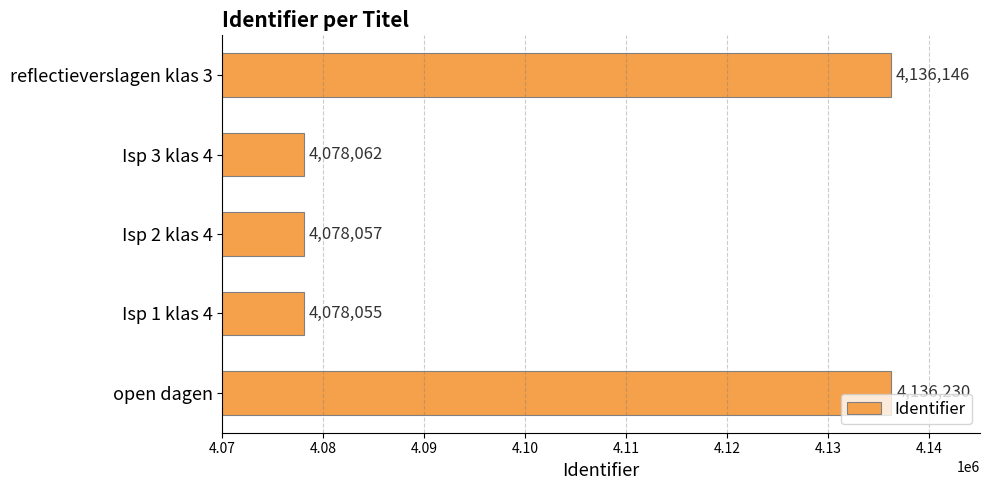

What is the change in value from Isp 3 klas 4 to reflectieverslagen klas 3?

+58084